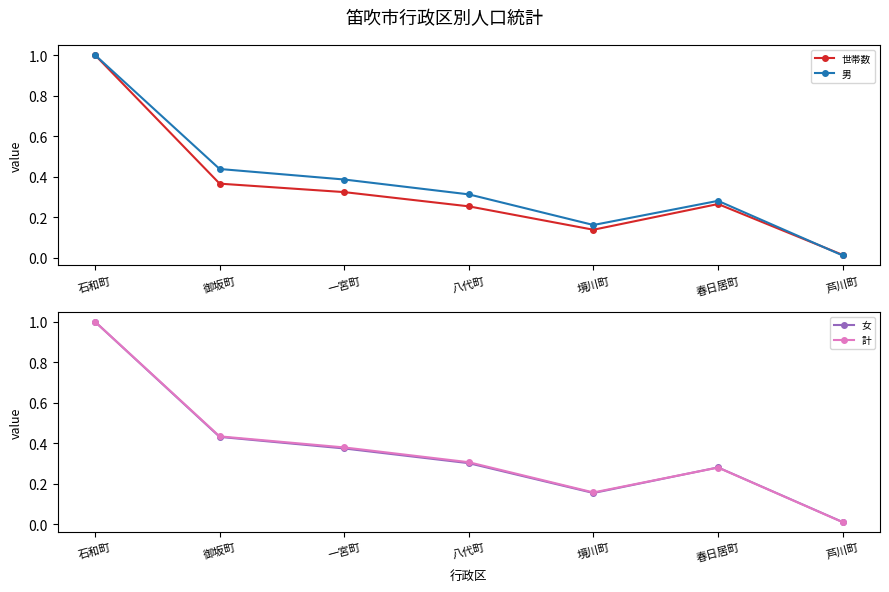

List the labels in order of 世帯数 value, largest first.

石和町, 御坂町, 一宮町, 春日居町, 八代町, 境川町, 芦川町